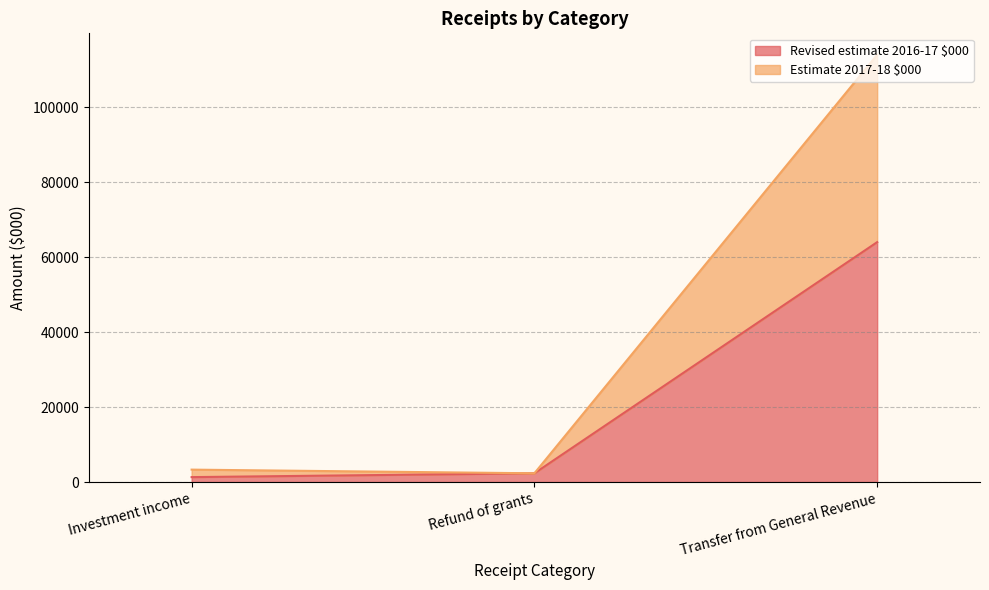

What is the sum of all Estimate 2017-18 $000 values?

119649